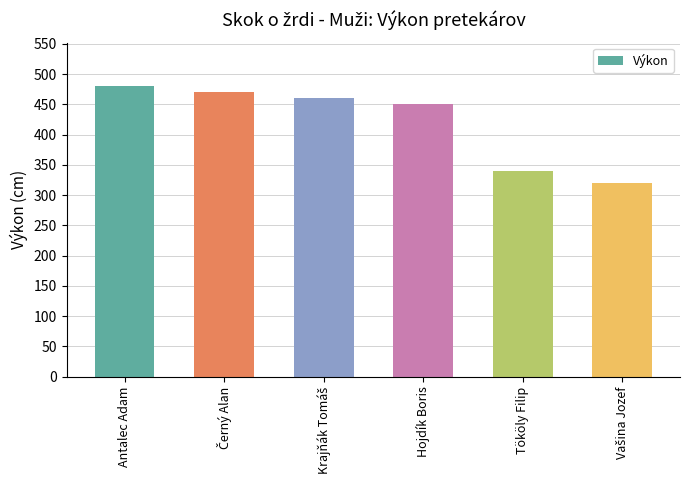

Is it true that the value at Tököly Filip is 559?

False